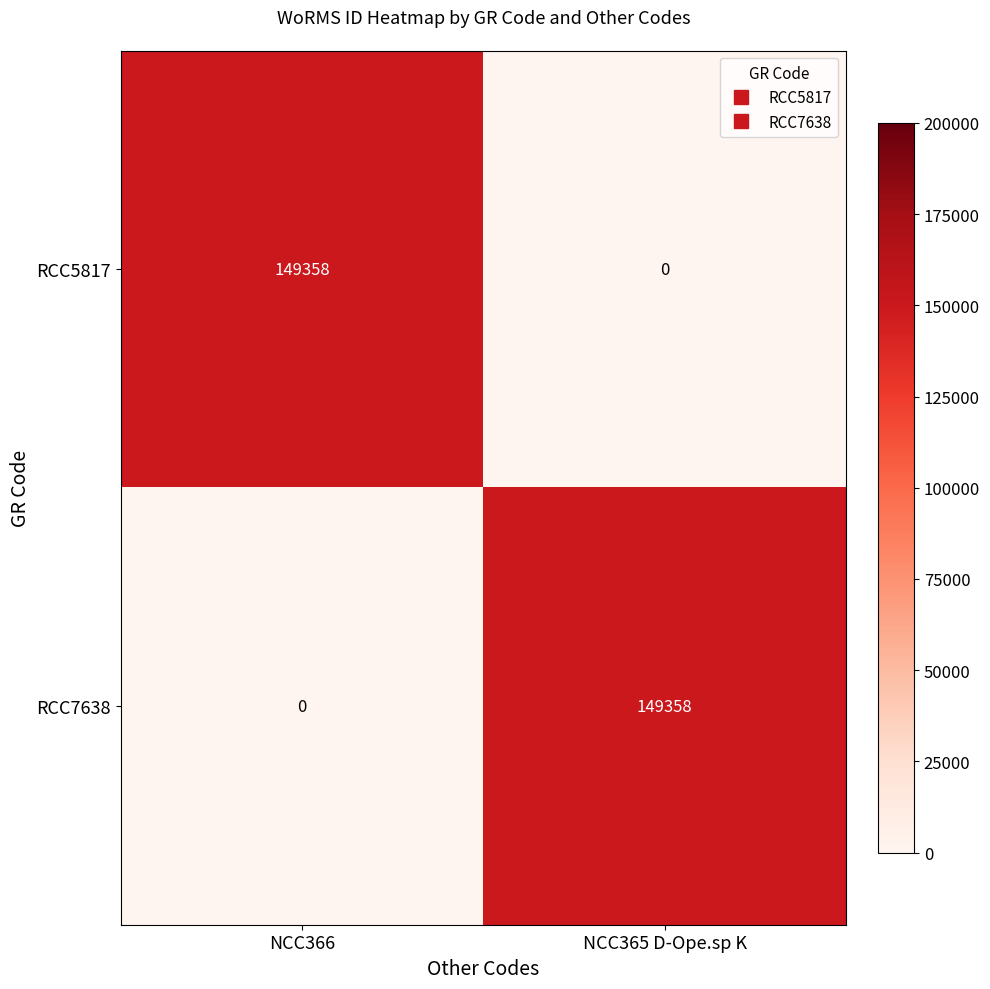

What is the greatest value displayed?

149358